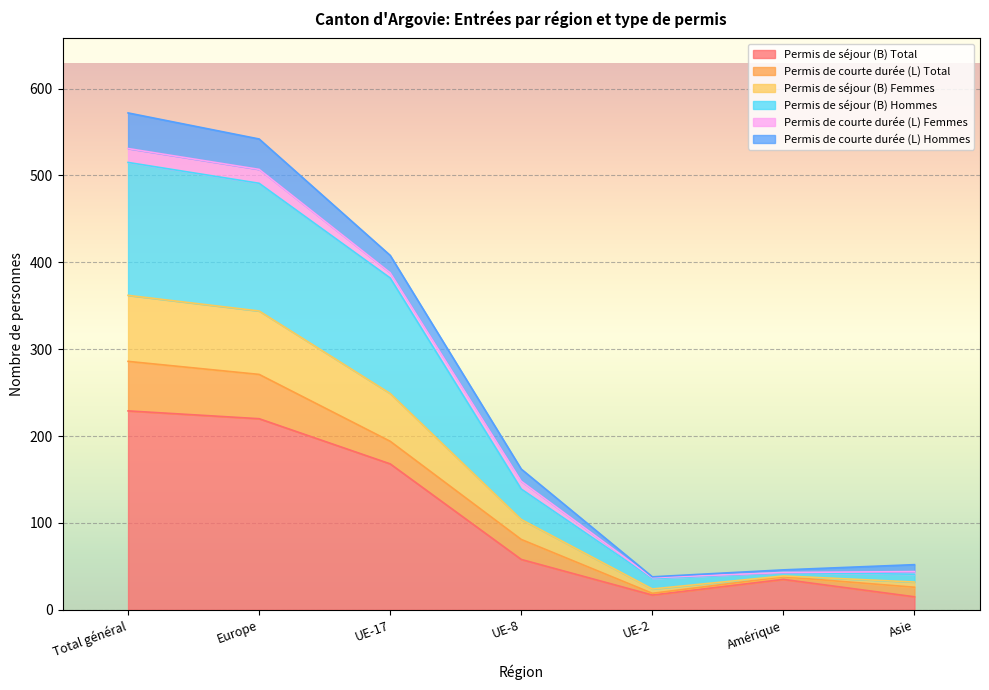

The Permis de séjour (B) Total series shows 55 at Amérique. True or false?

False